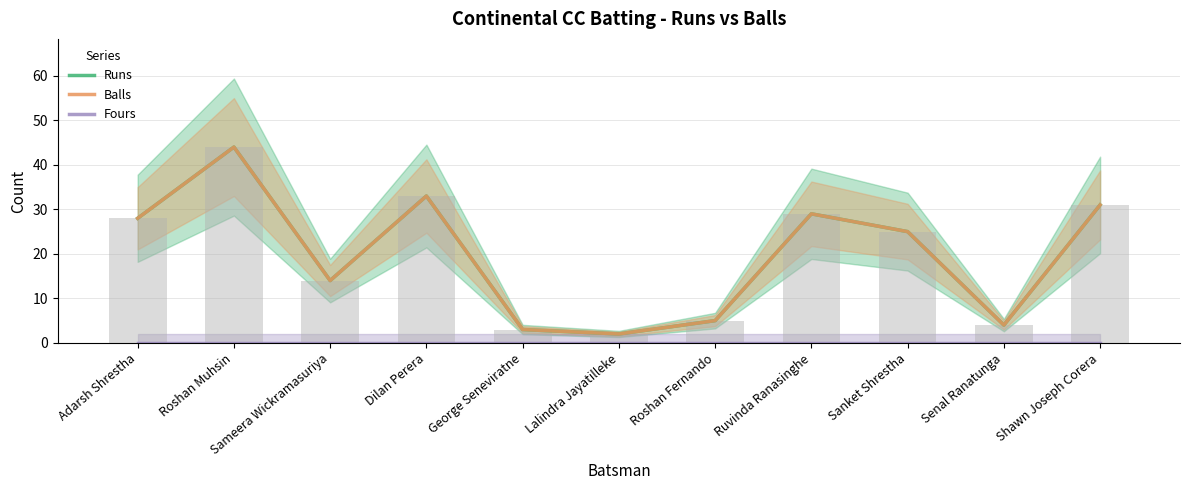

Count the number of categories in the chart.

11